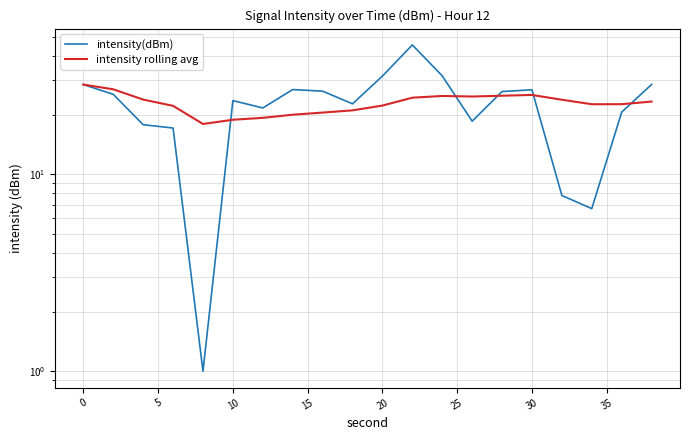

After their last crossing, which series has the higher values: intensity rolling avg or intensity(dBm)?

intensity(dBm)